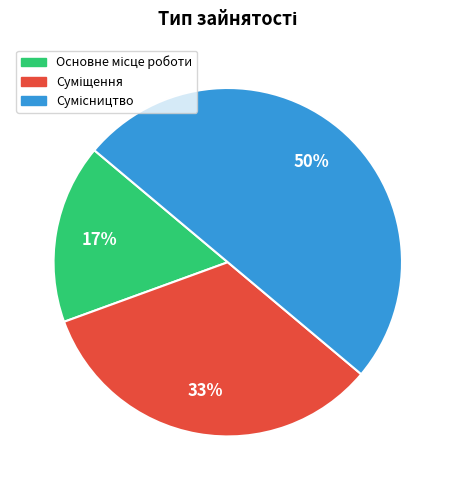

Count the number of slices in the pie.

3